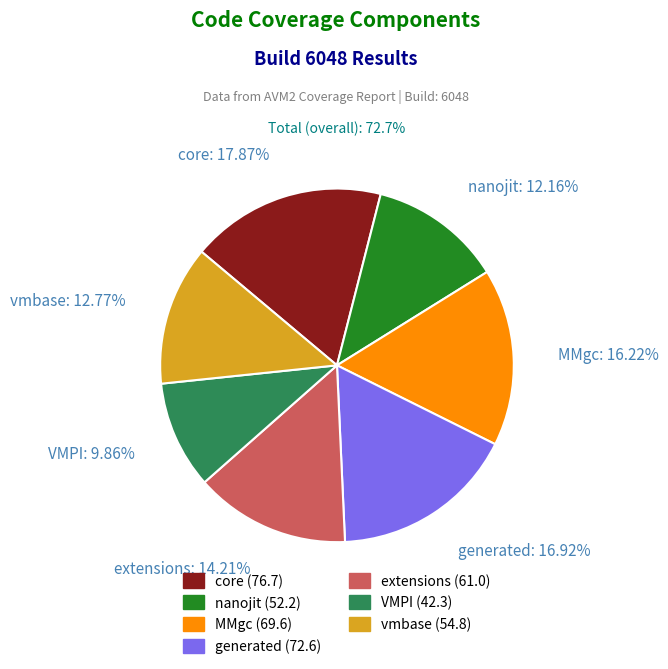

To the nearest percent, what is the difference between the largest and smallest slice percentages?

8%